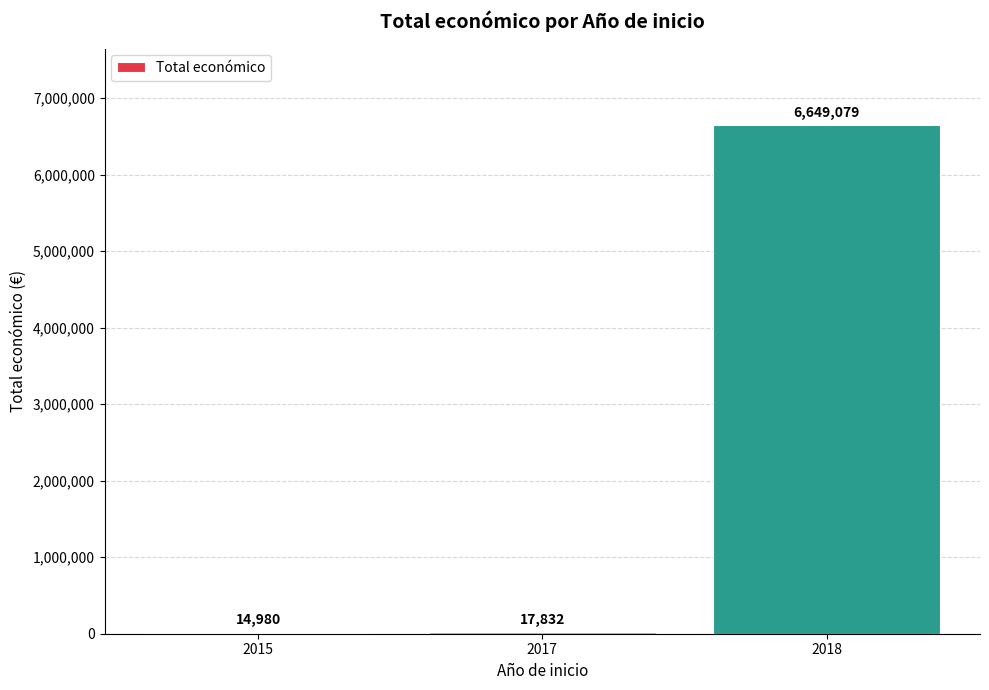

What is the sum of all values?

6681891